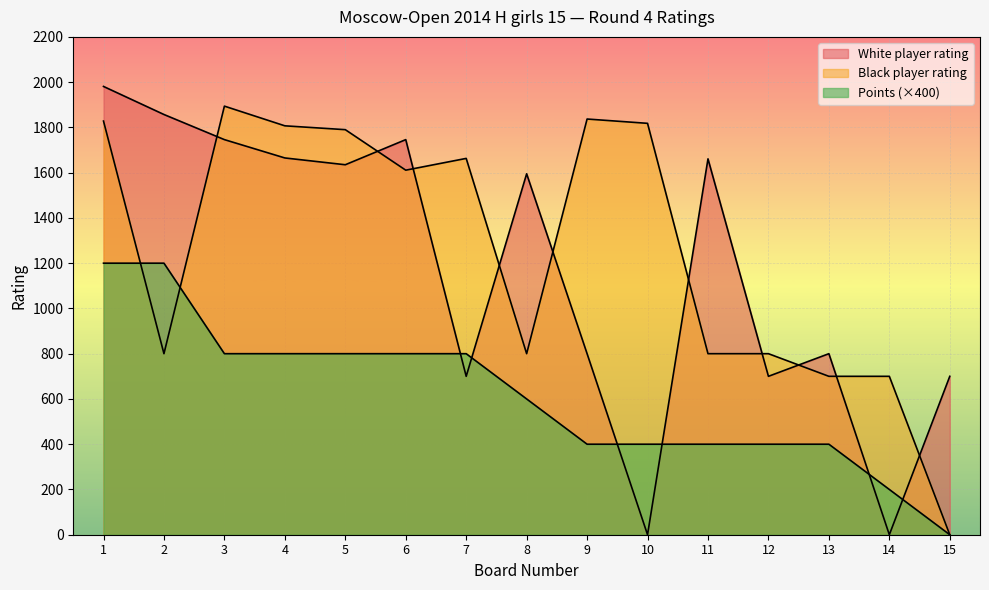

Which series ends up on top after the final intersection of Points and Polkhovskaya Polina?

Polkhovskaya Polina